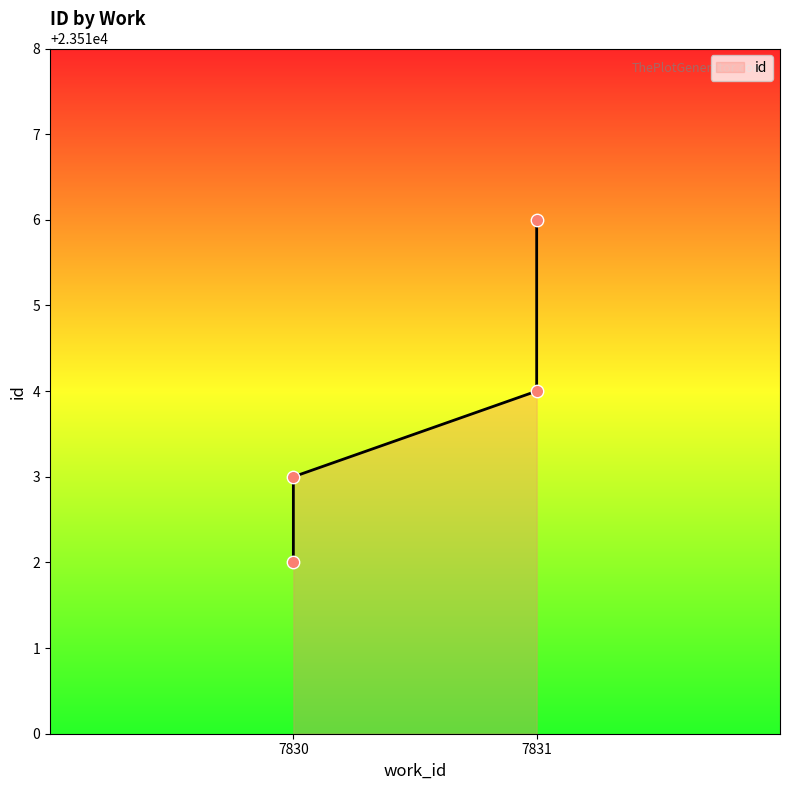

Which has a higher value, 7830 or 7831?

7831